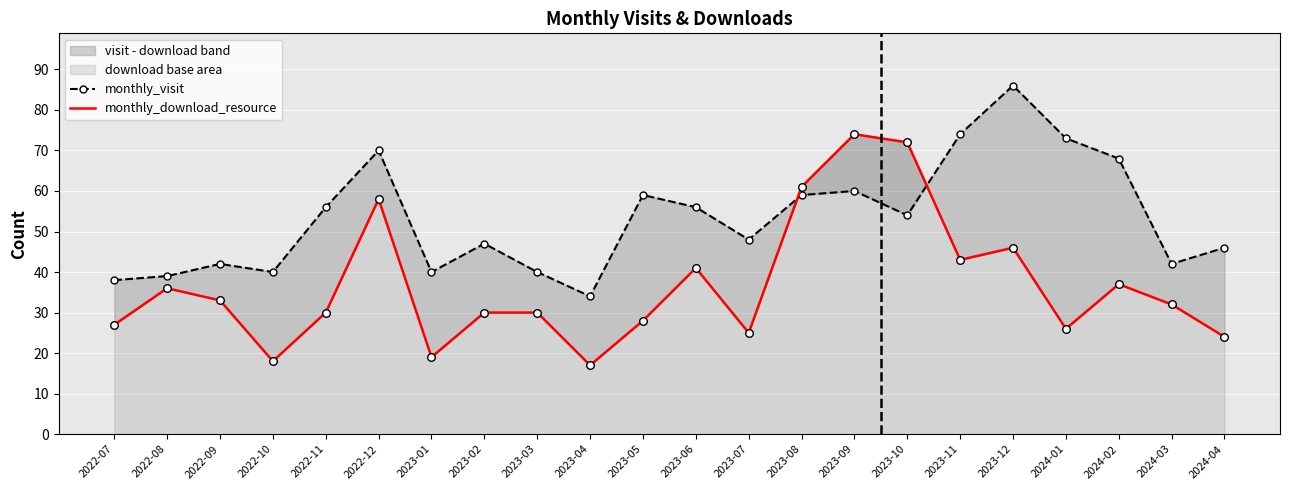

At which category is the sum across all series the highest?

2023-09